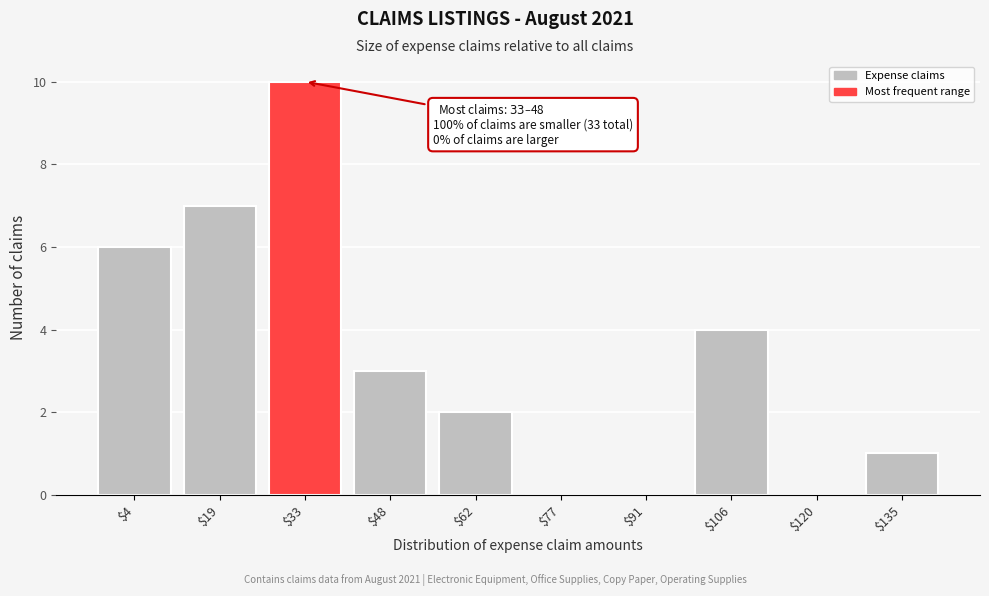

What is the sum of all values?

33